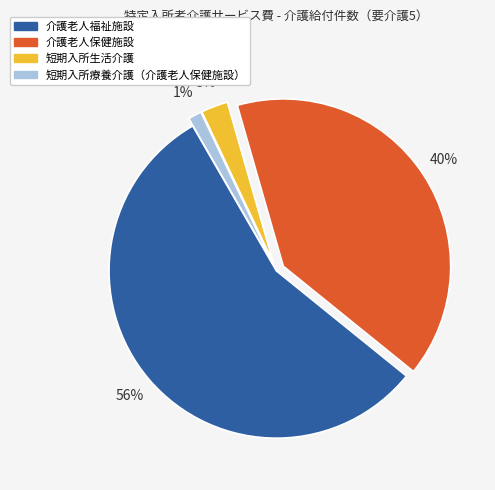

True or false: 介護老人保健施設 accounts for 33% of the total.

False